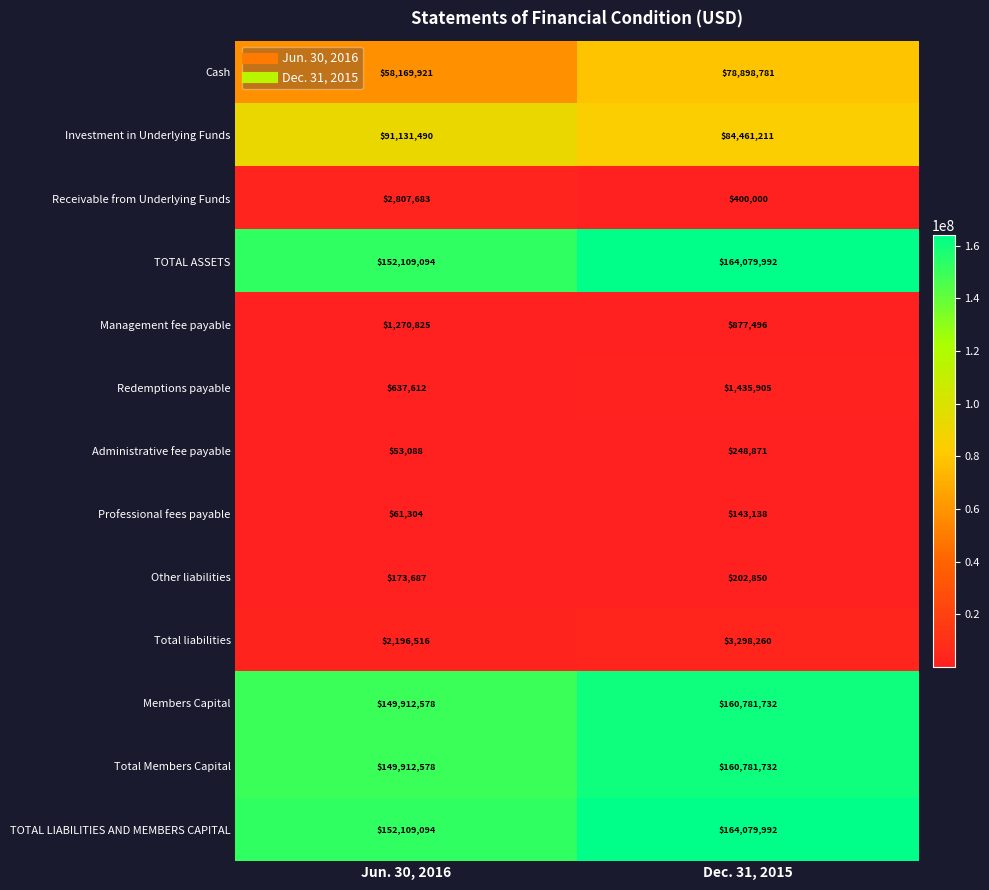

What is the sum of the Receivable from Underlying Funds values at Jun. 30, 2016 and Dec. 31, 2015?

3207683